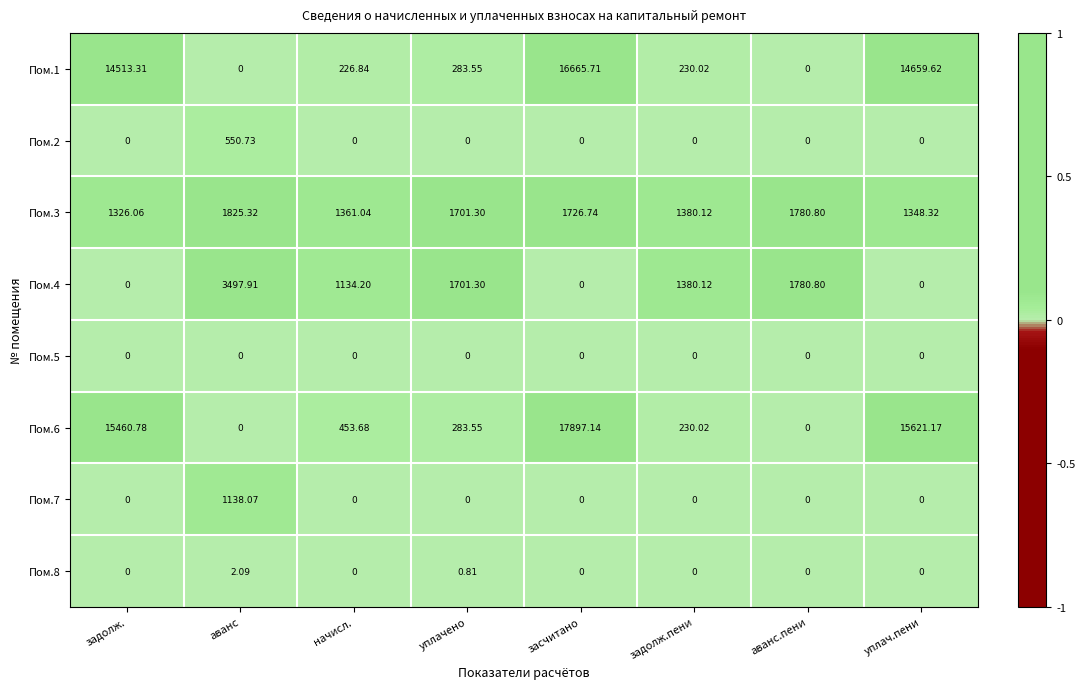

At which label is Пом.4 closest to 1748?

аванс.пени